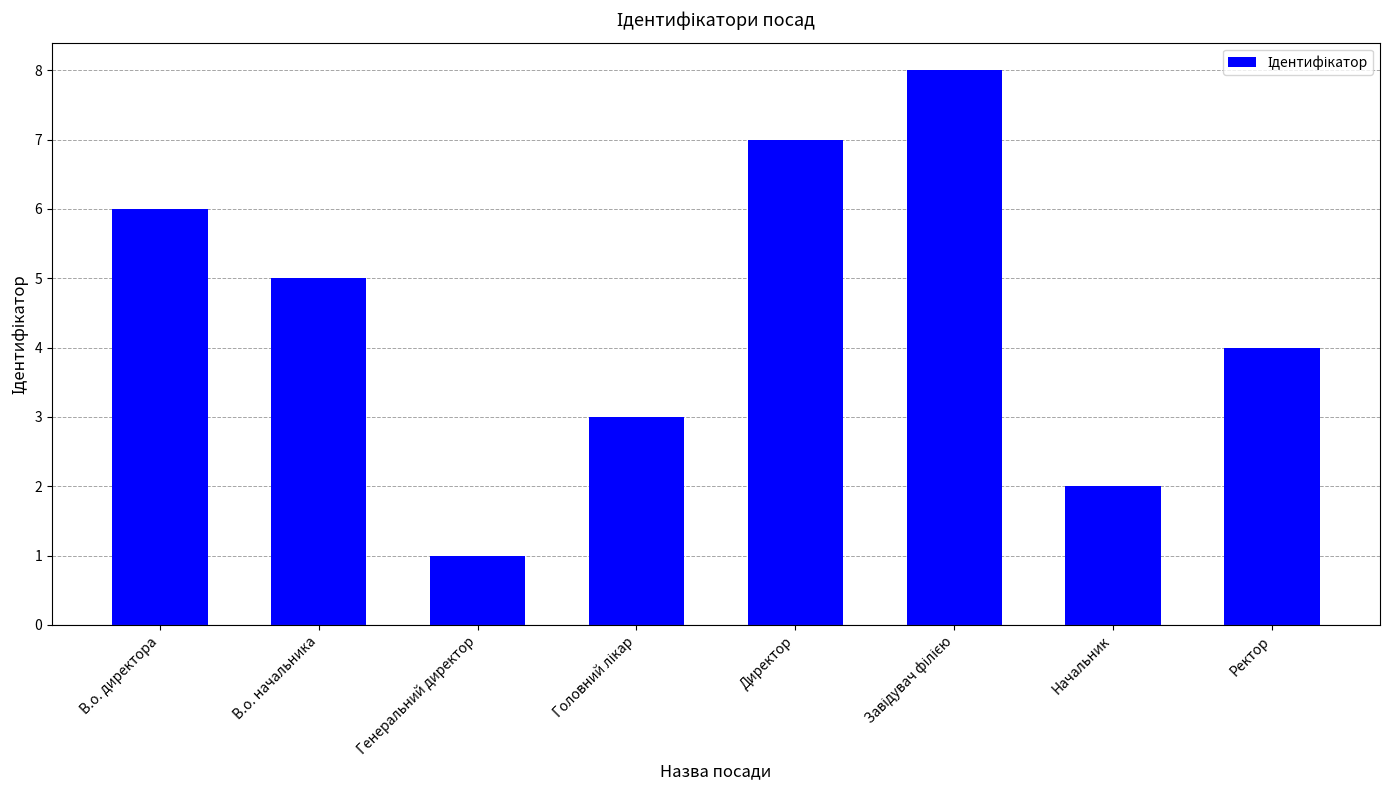

Where is the data nearest to the value 4?

Ректор